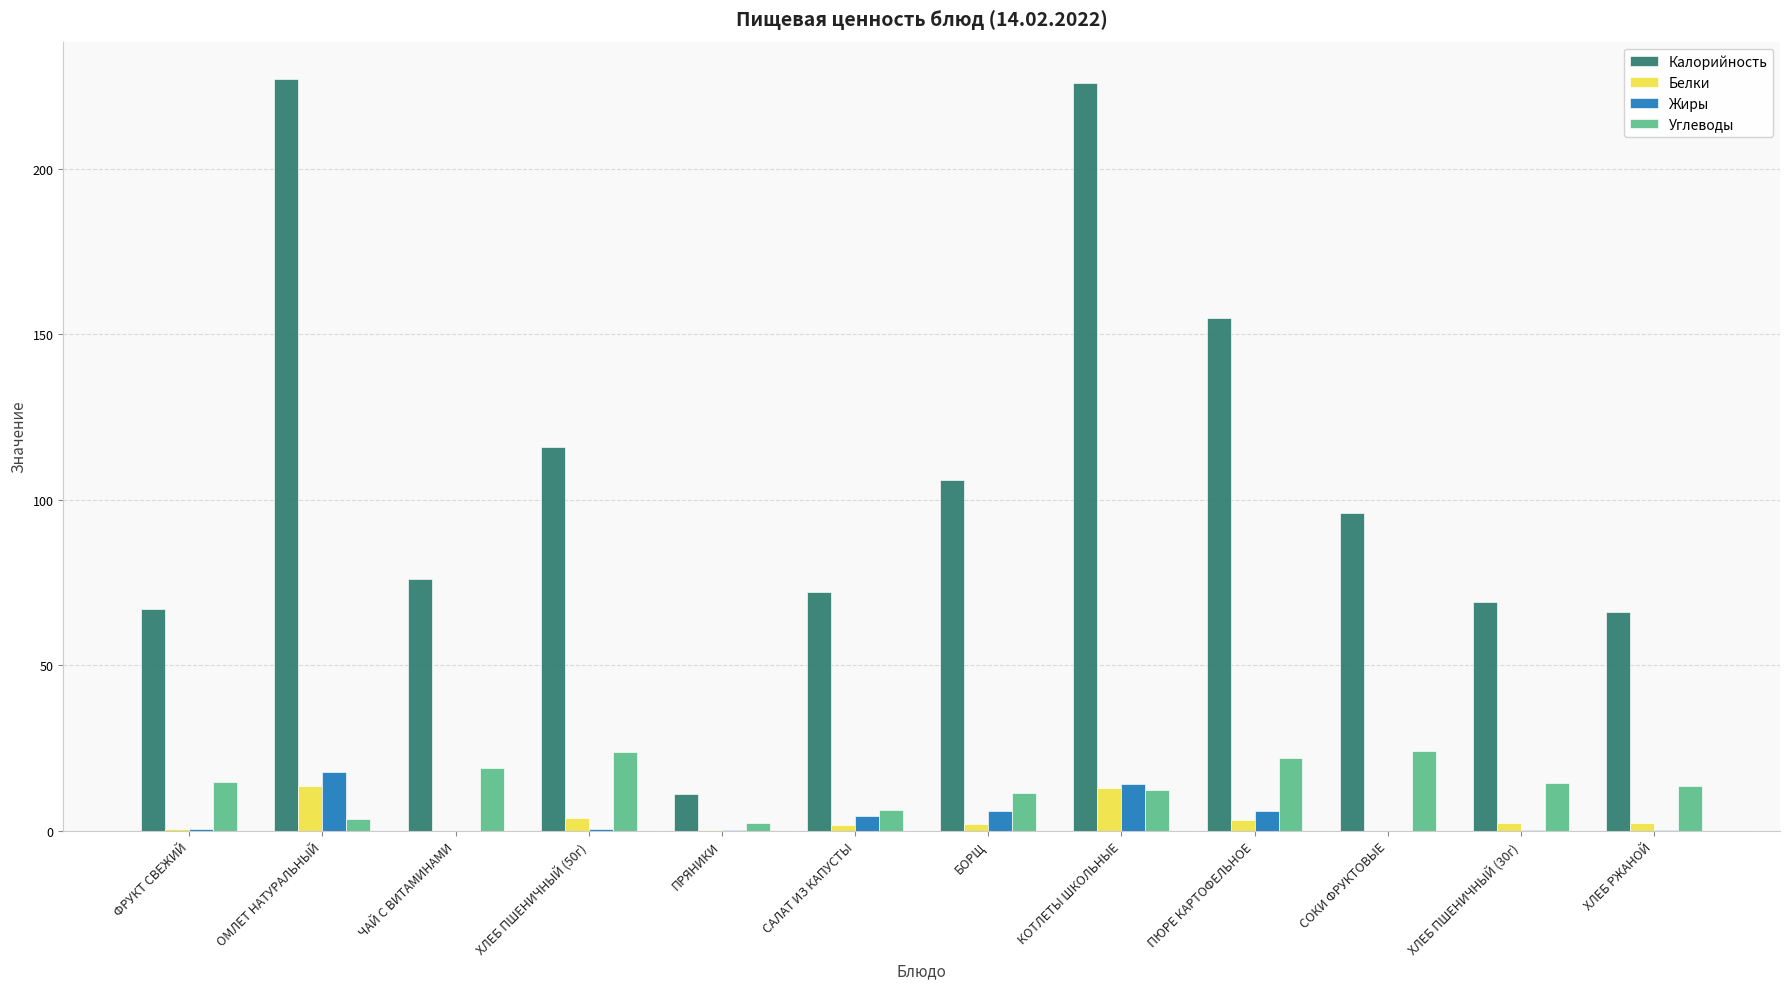

What is the sum of all Углеводы values?

166.7